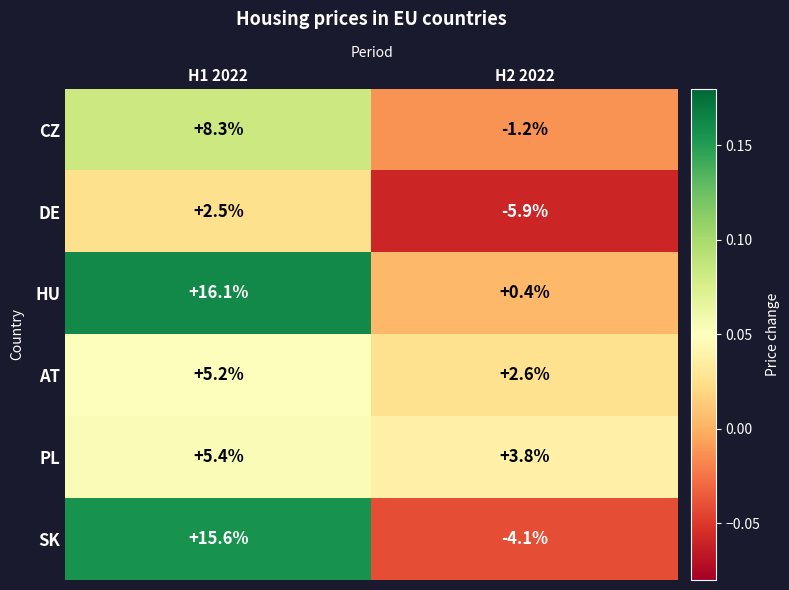

The AT series shows 5.2 at H1 2022. True or false?

True